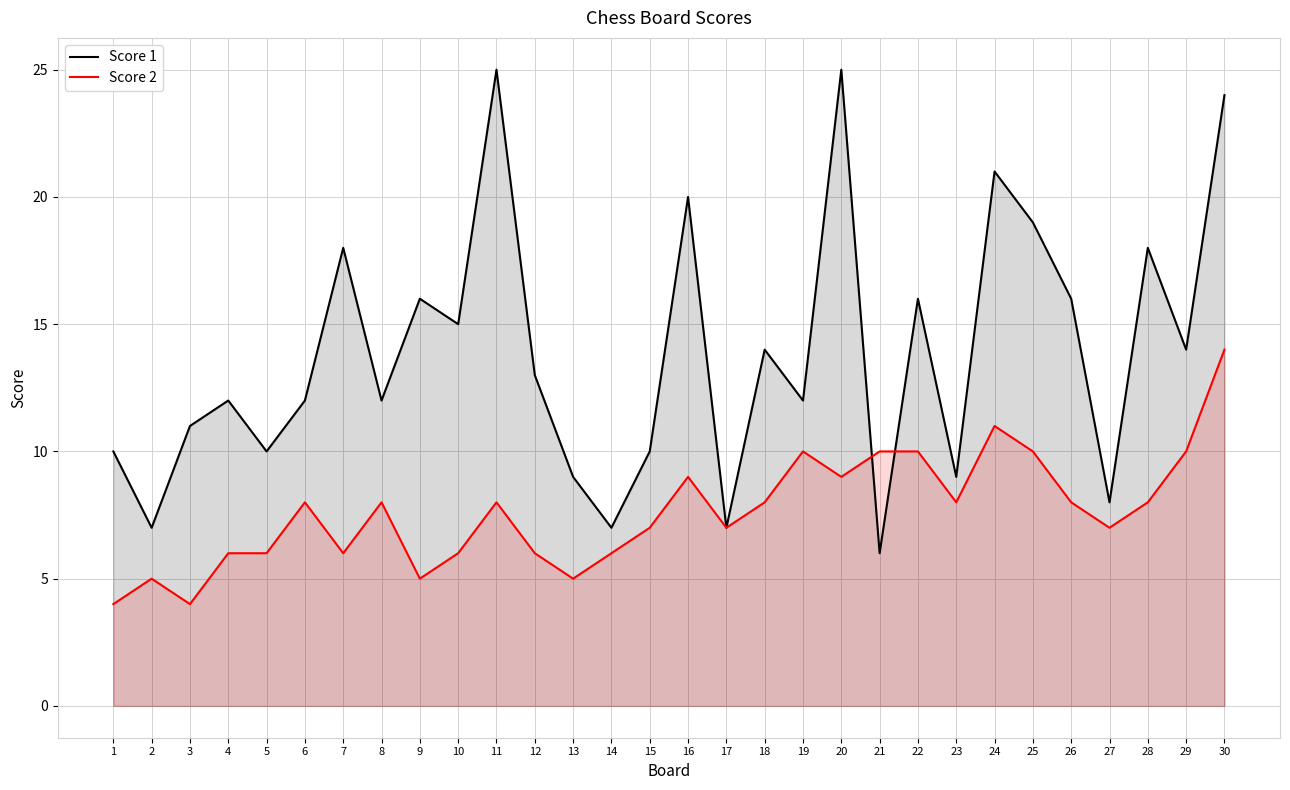

At how many categories does at least one series exceed 17?

8